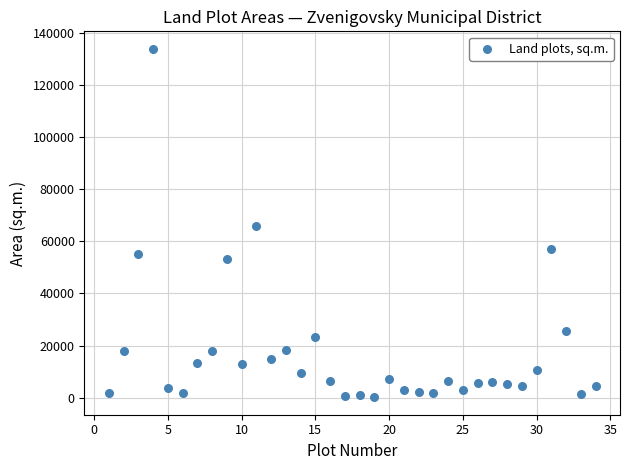

What is the range of X values (max minus min)?

33